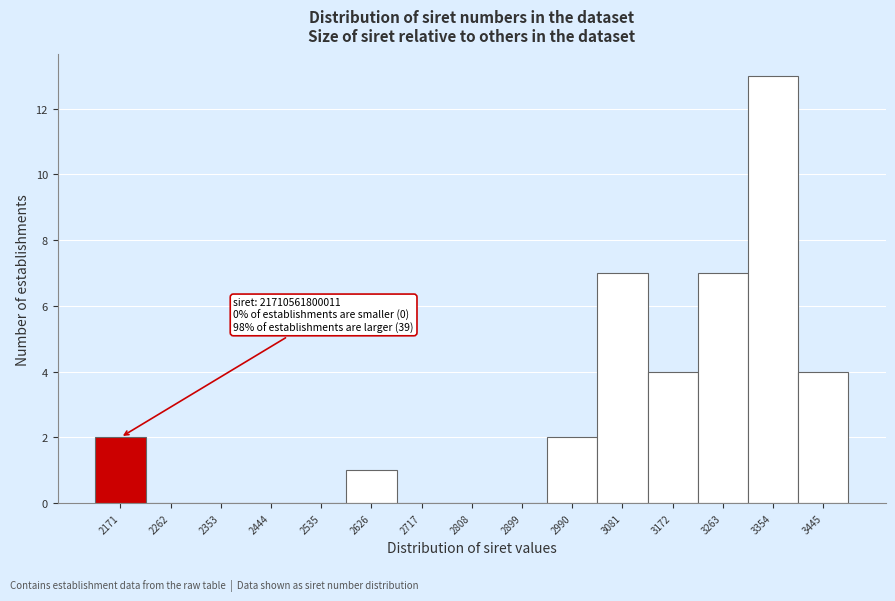

Reading left to right, what are all the values shown in this chart?

2171=2	2262=0	2353=0	2444=0	2535=0	2626=1	2717=0	2808=0	2899=0	2990=2	3081=7	3172=4	3263=7	3354=13	3445=4